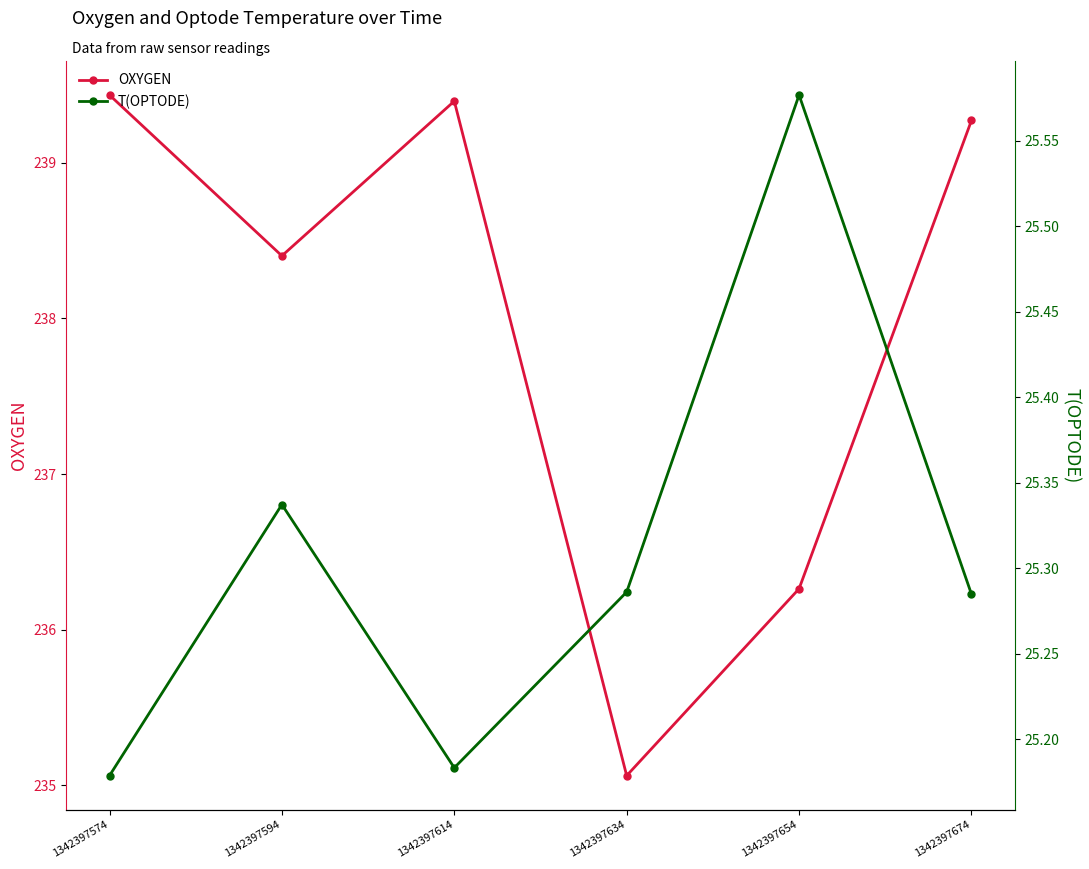

True or false: T(OPTODE) and OXYGEN cross at least once.

False